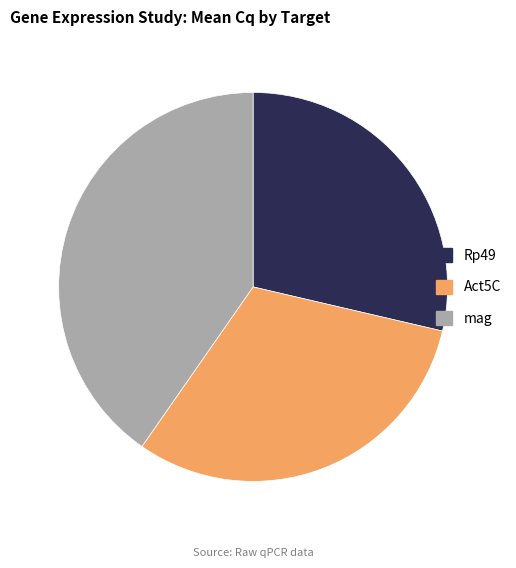

Which category has the smallest portion of the pie?

Rp49